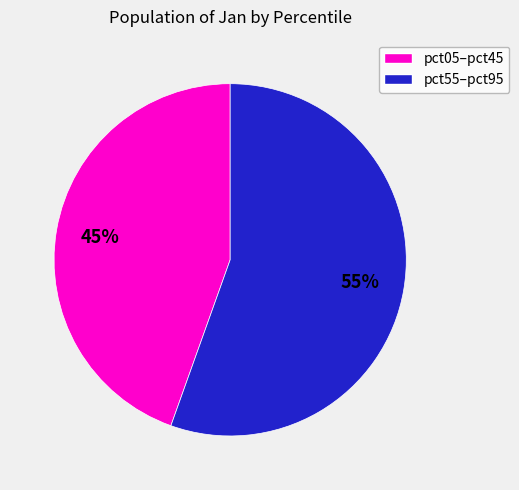

To the nearest percent, what is the average slice percentage?

50%